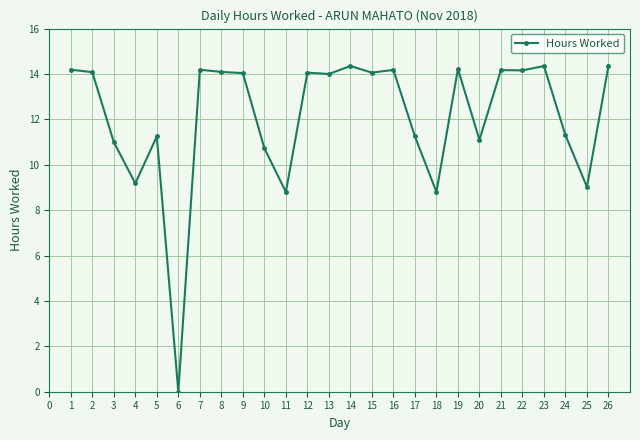

Where is the first local minimum?

4